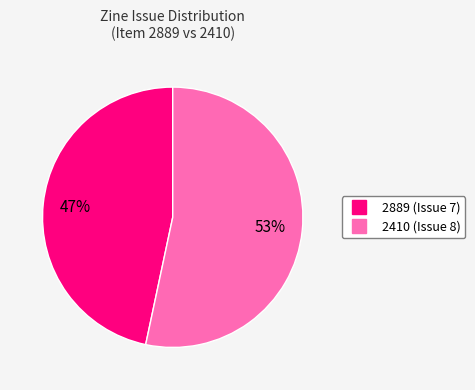

Is there a majority slice in this chart?

Yes